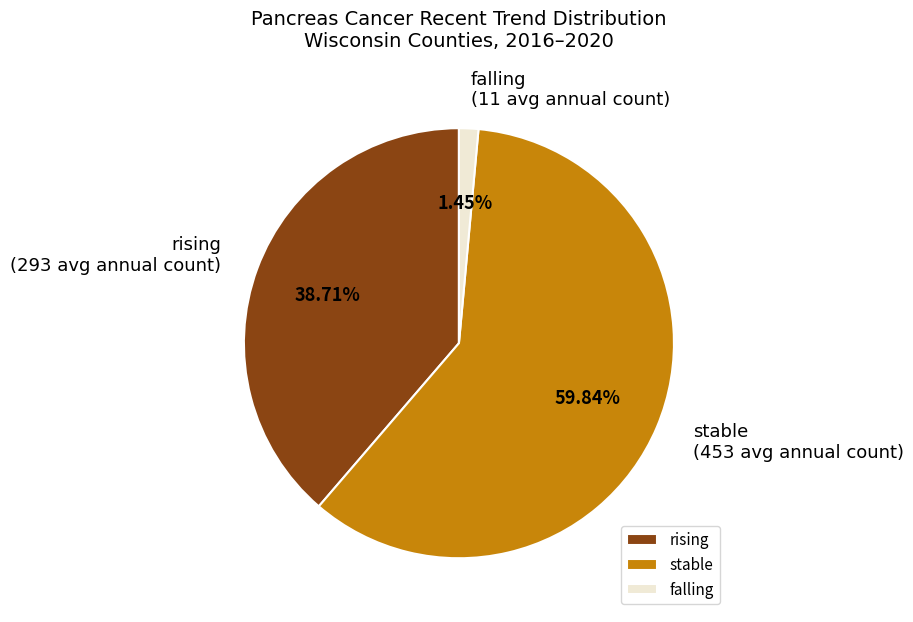

To the nearest percent, what is the combined percentage of stable and falling?

61%